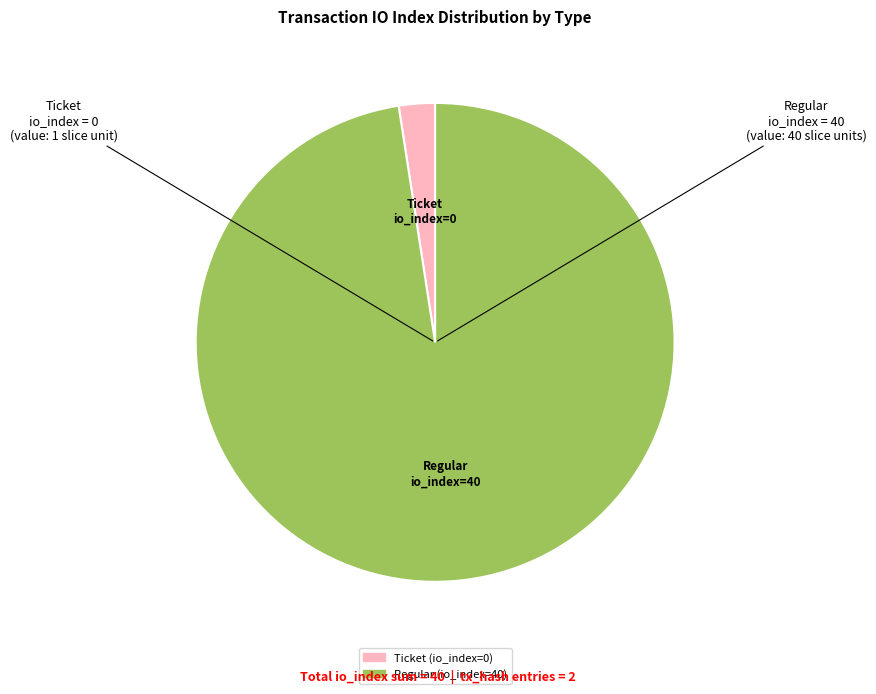

Is the sum of Regular (io_index=40) and Ticket (io_index=0) greater than half?

Yes